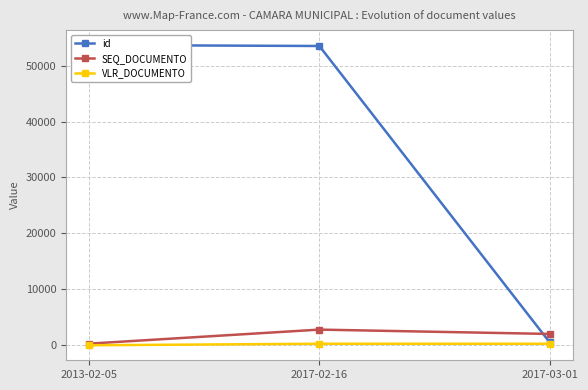

Which category has the lowest value in the id series?

2017-03-01